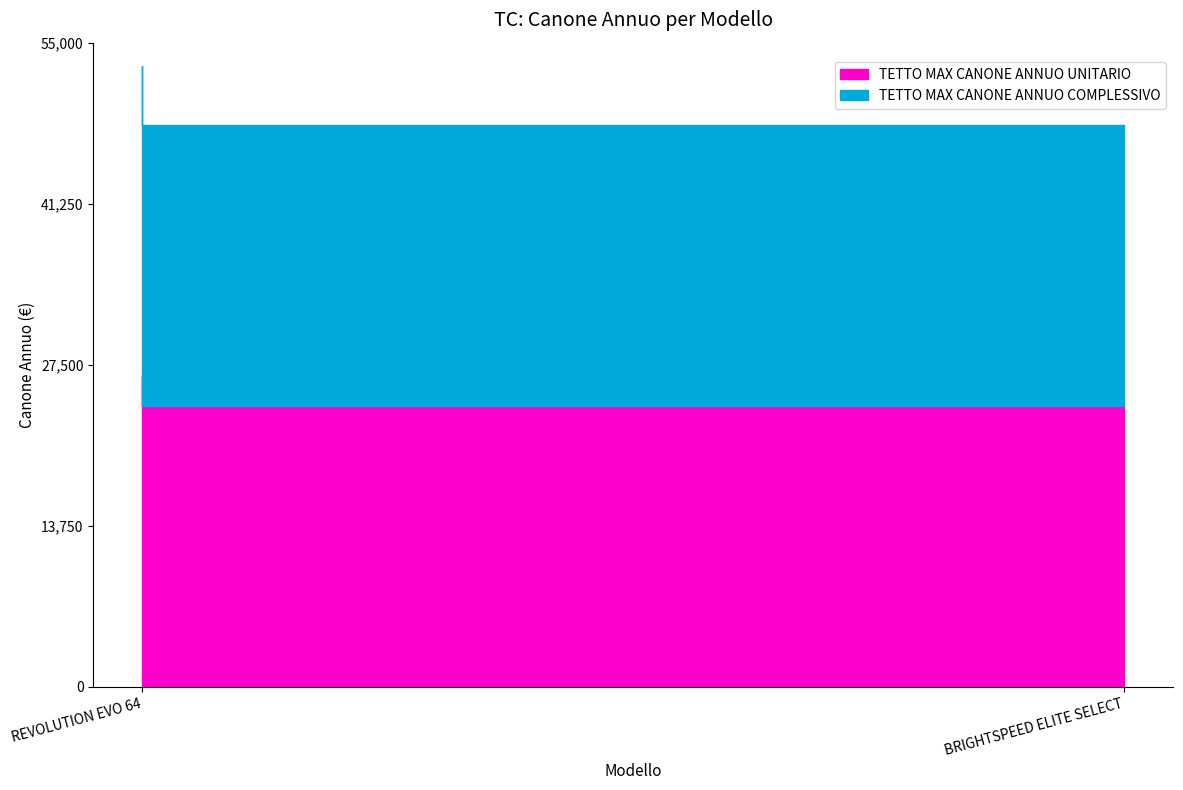

At which label is TETTO MAX CANONE ANNUO UNITARIO closest to 25250?

REVOLUTION EVO 64